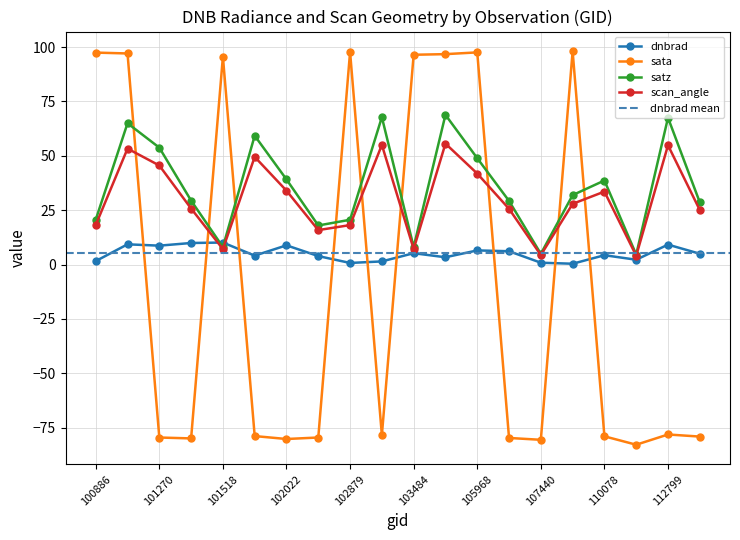

Which series has the largest total across all categories?

satz